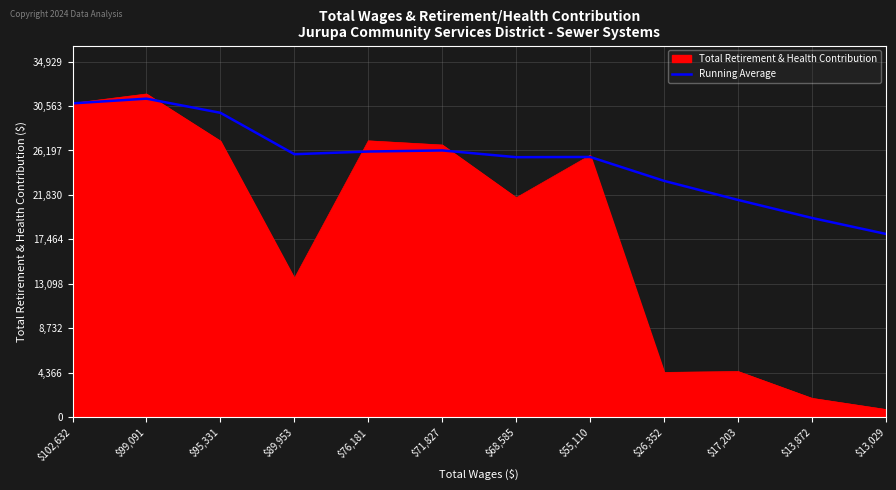

Where is Total Retirement & Health Contribution nearest to the value 16241?

$89,953